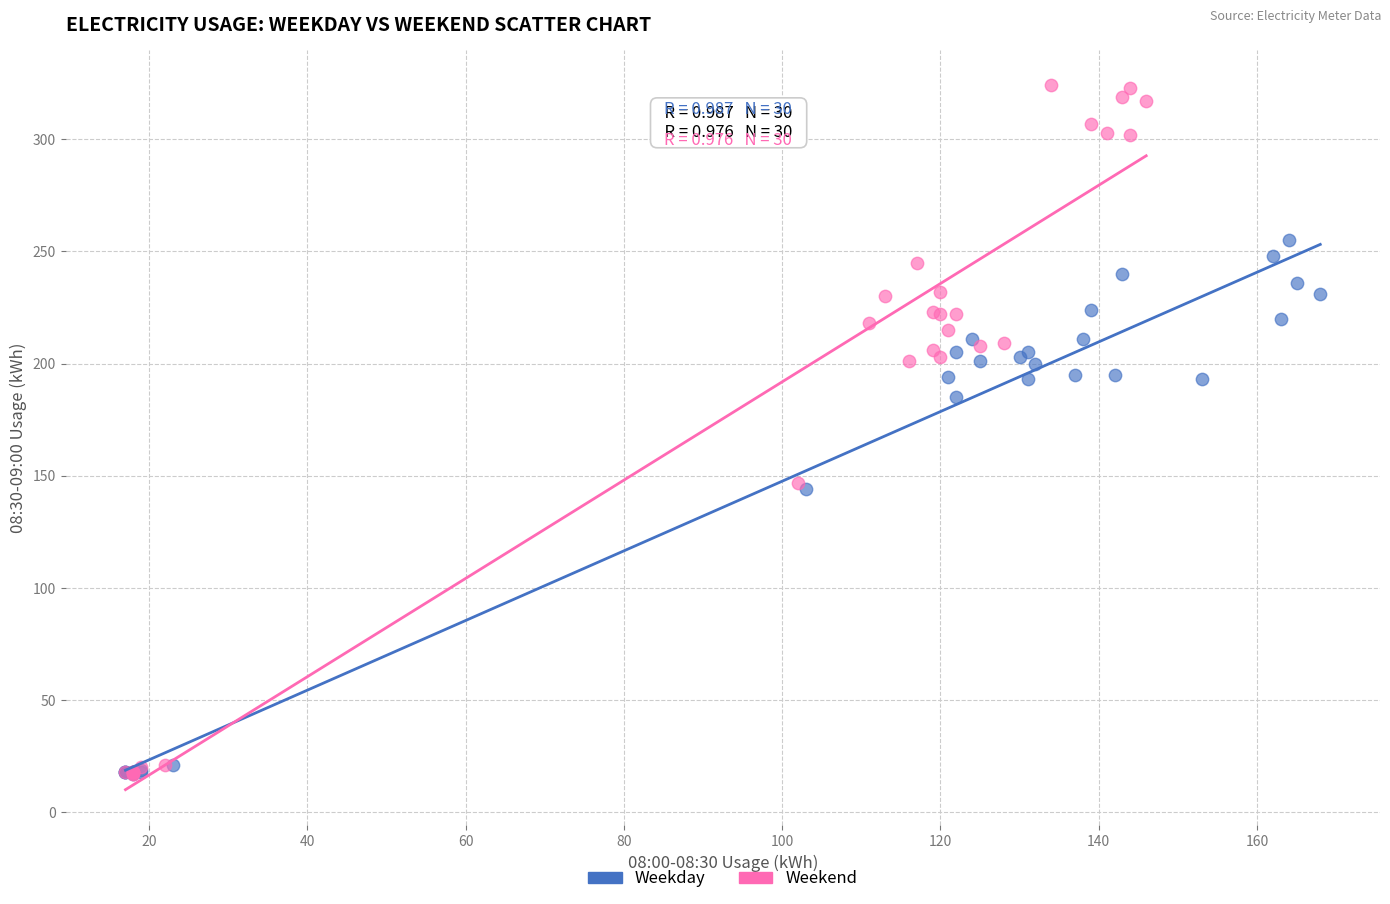

What are all the series names shown in the legend?

Weekday, Weekend